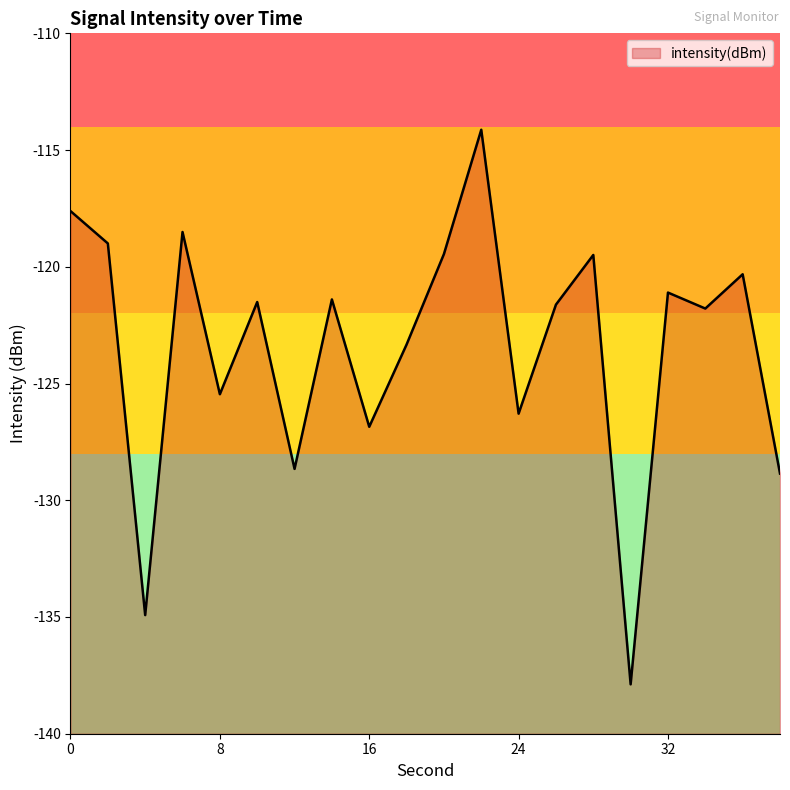

List the labels in order of value, largest first.

22, 0, 6, 2, 20, 28, 36, 32, 14, 10, 26, 34, 18, 8, 24, 16, 12, 38, 4, 30